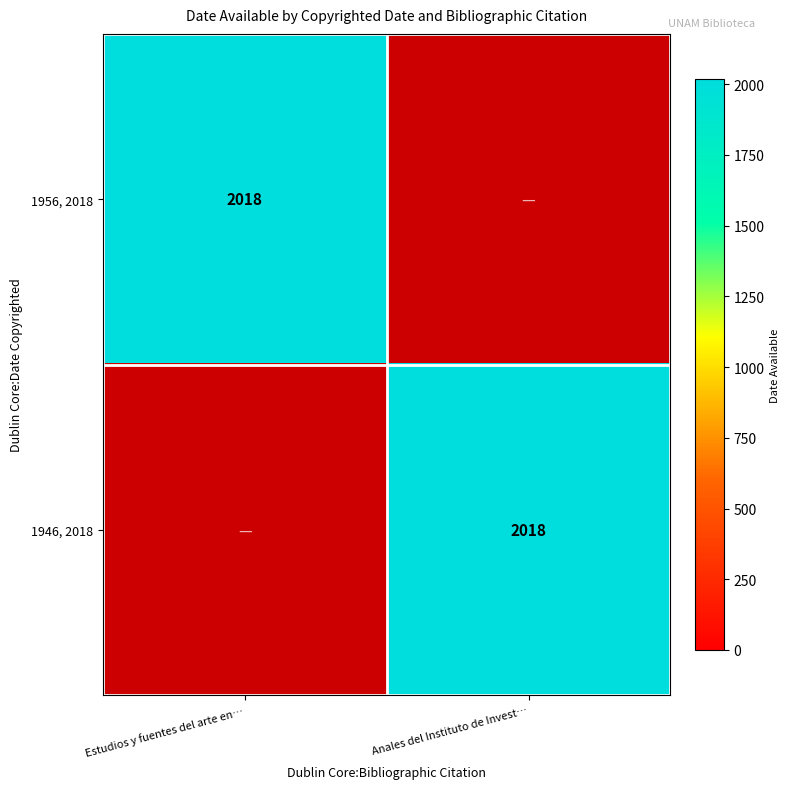

True or false: 1956, 2018 has a value of 3196 at Estudios y fuentes del arte en México.

False